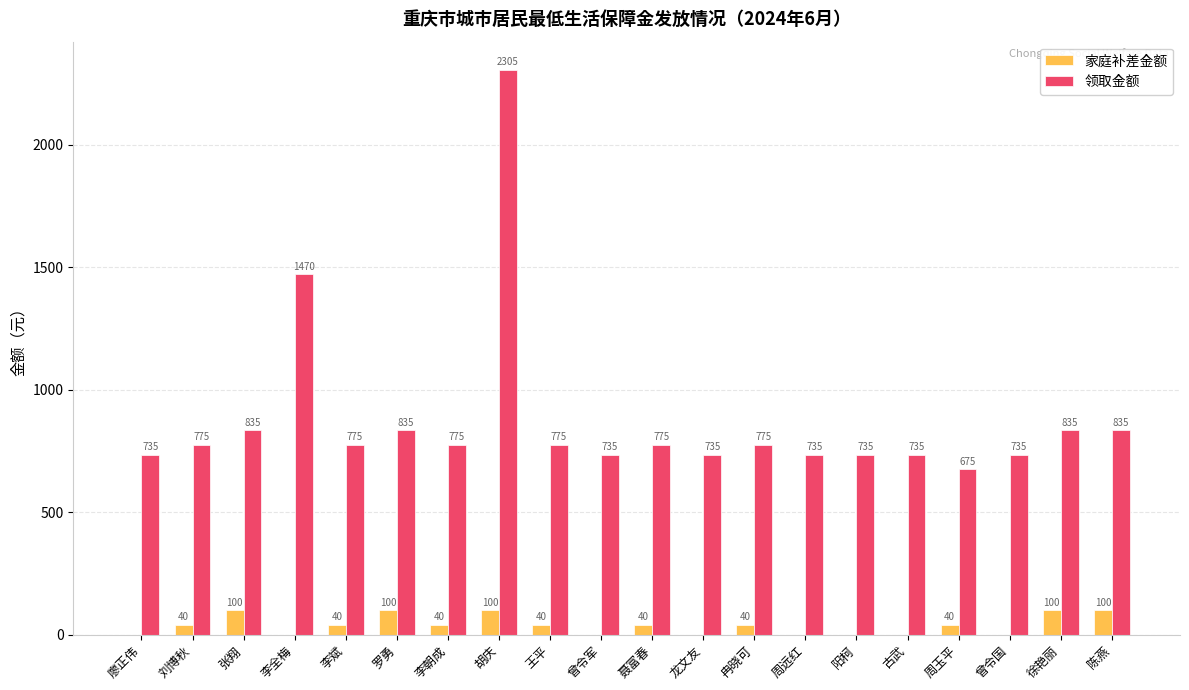

Which series has the largest range (max minus min)?

领取金额